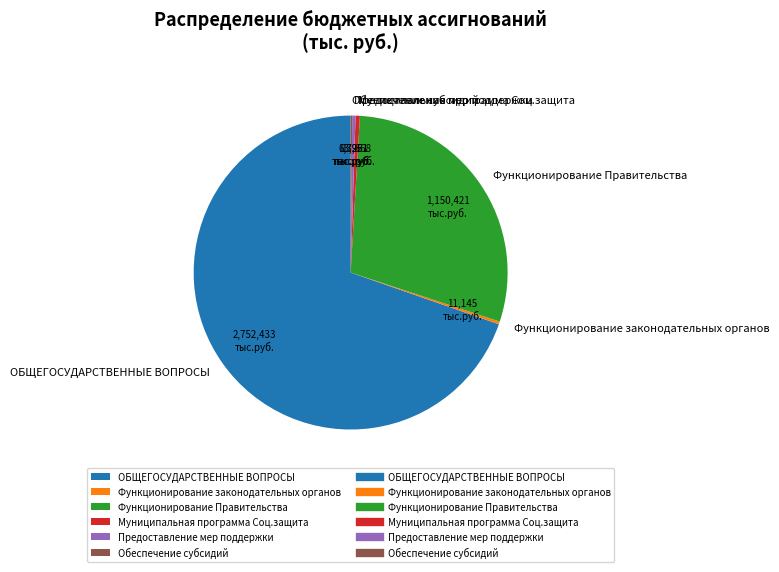

Do Предоставление мер поддержки and ОБЩЕГОСУДАРСТВЕННЫЕ ВОПРОСЫ together represent more than half of the pie?

Yes